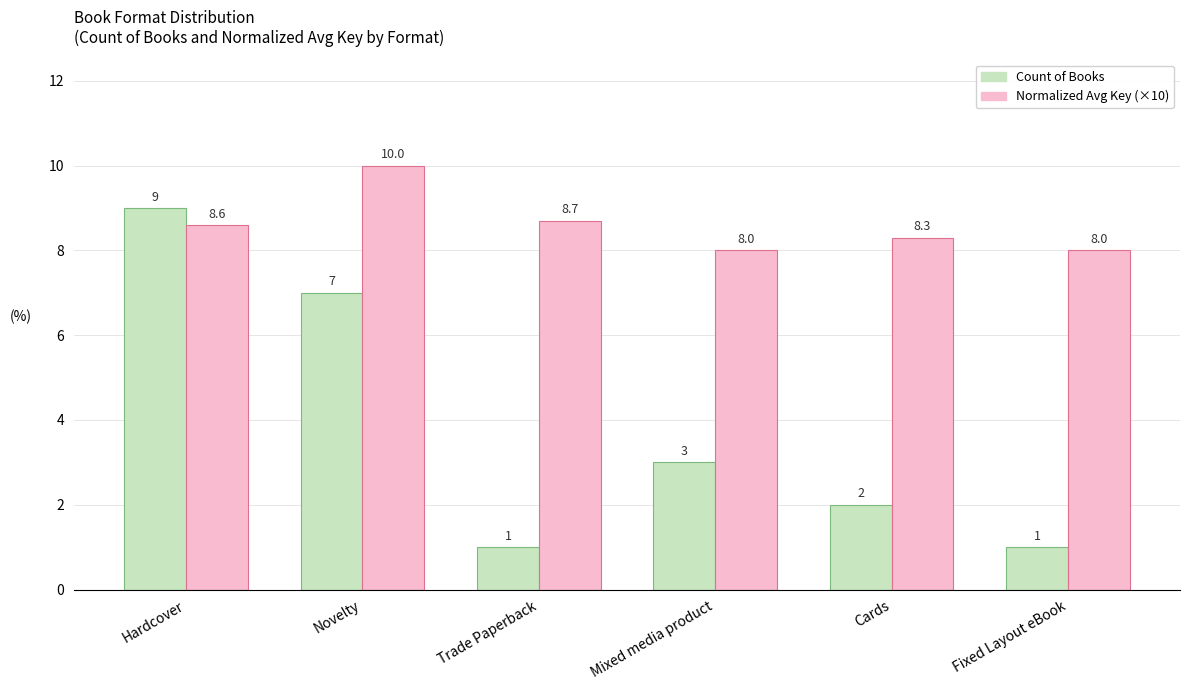

Which series has the largest range (max minus min)?

Count of Books